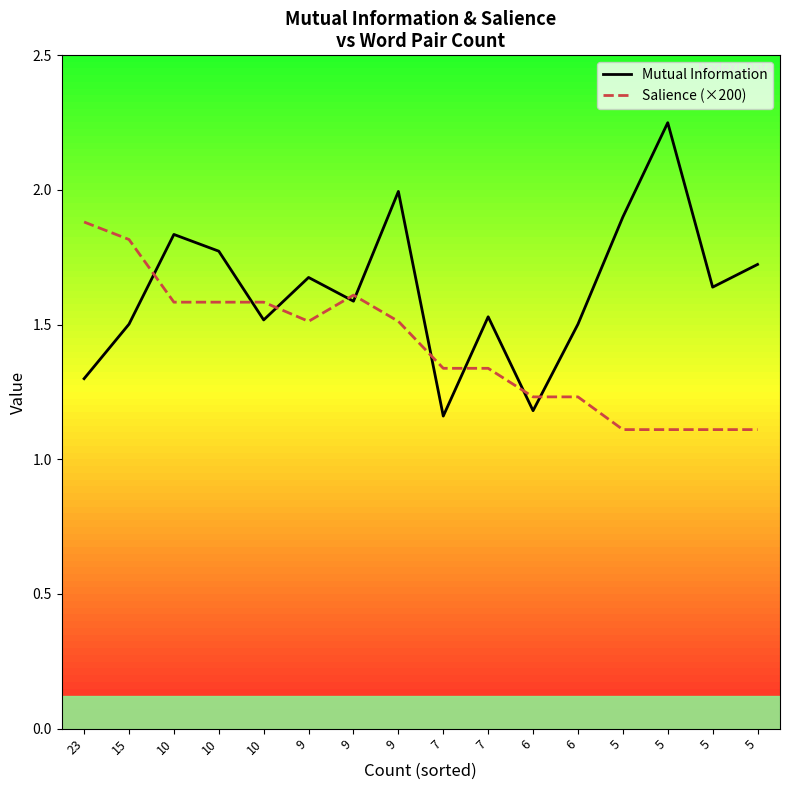

What is the highest value of the Salience (×200) series?

1.9